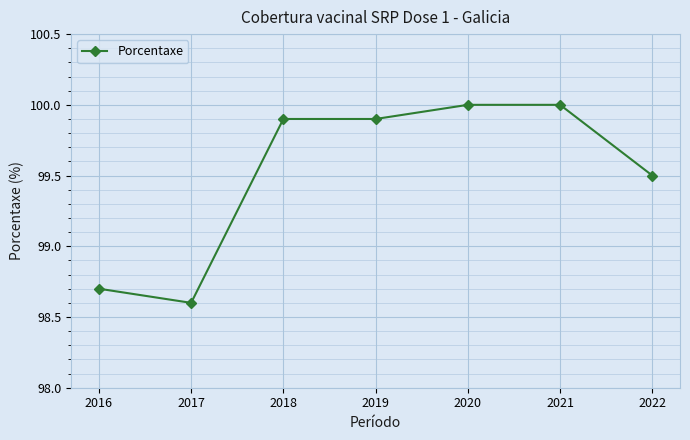

What is the ratio of the value at 2018 to the value at 2017?

1.0